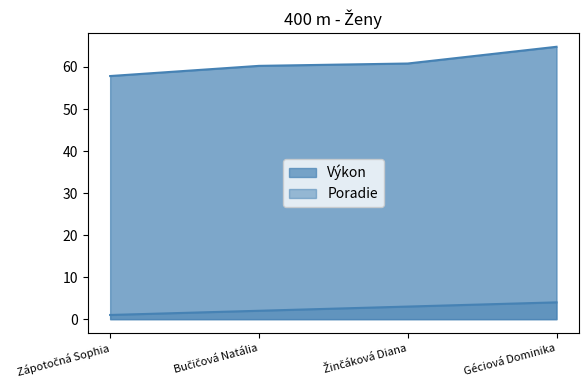

What is the sum of the Poradie values at Géciová Dominika and Bučičová Natália?

6.0